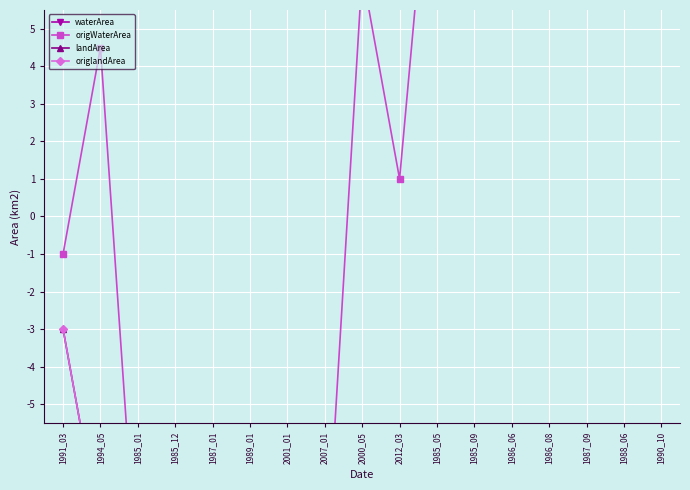

What is the label of the 16th point from the right?

1994_05